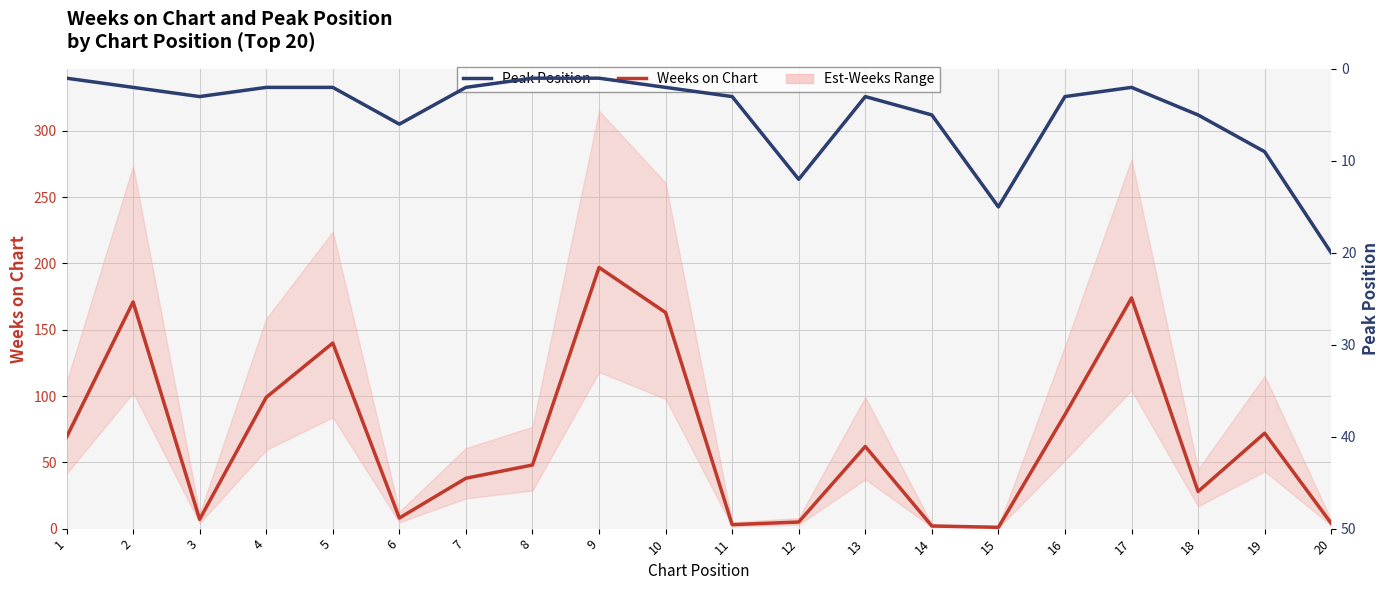

Which category has the lowest value in the Peak Position series?

1